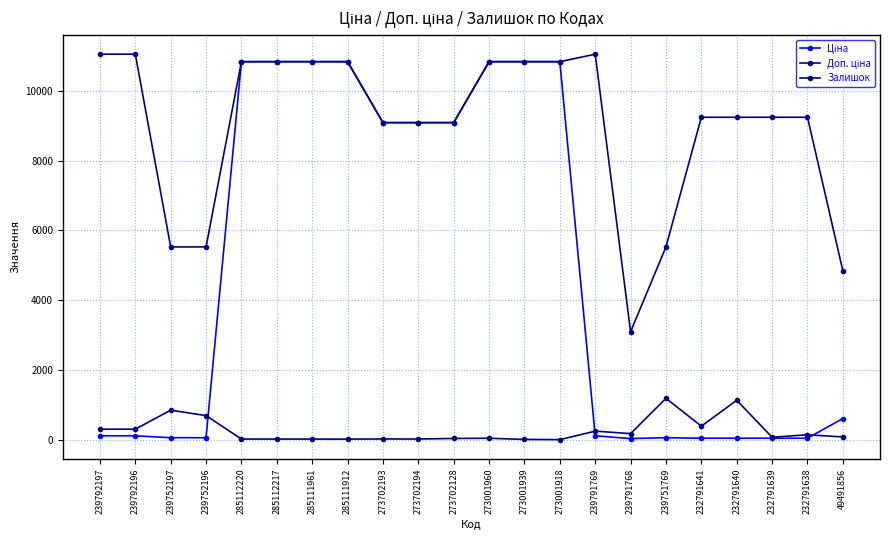

True or false: Ціна has a value of 10840.1 at 273001939.

True